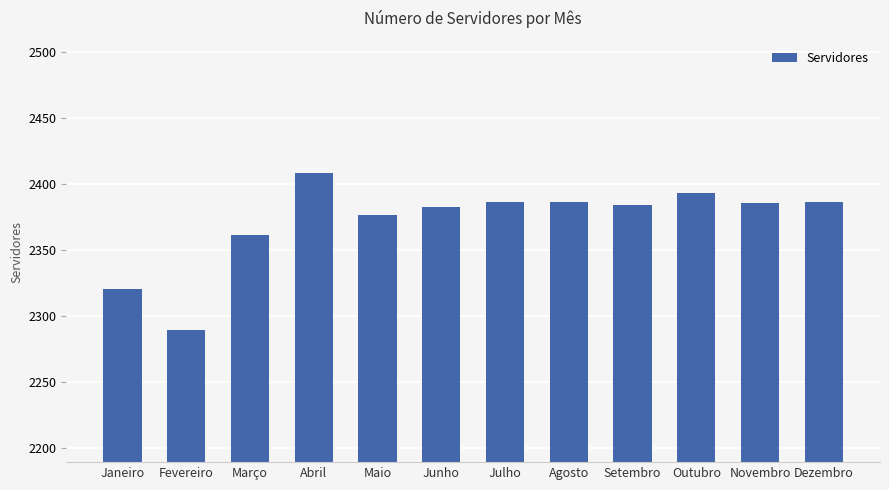

What is the ratio of the value at Abril to the value at Setembro?

1.0